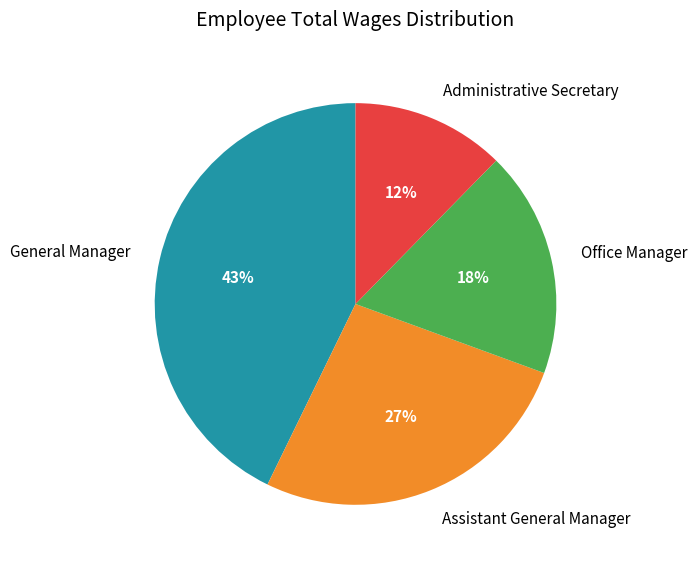

Between General Manager and Administrative Secretary, which is larger?

General Manager